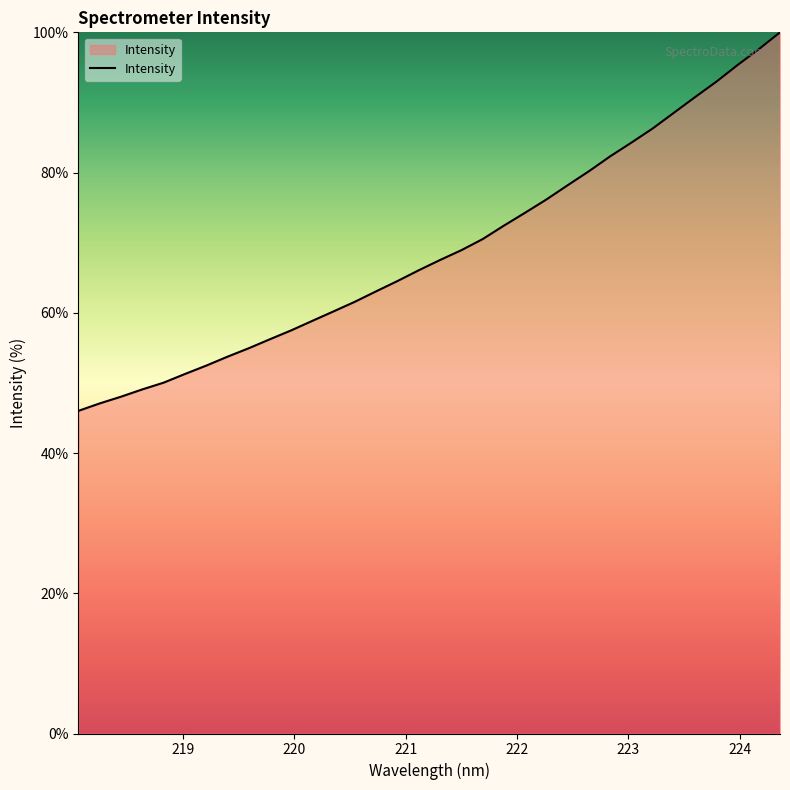

What is the difference between the maximum and minimum values?

54.0